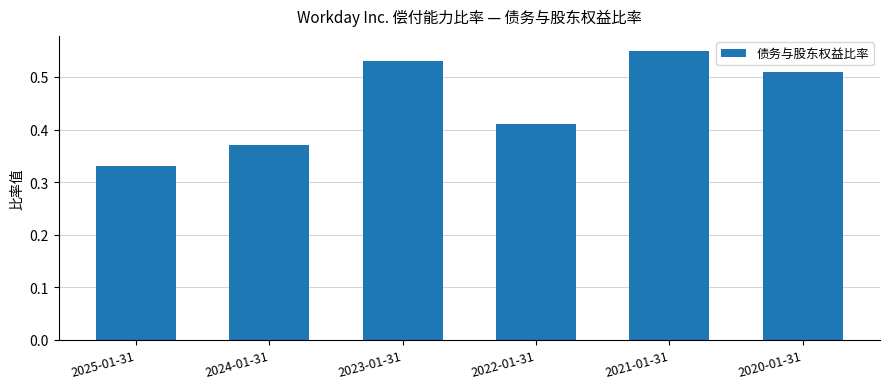

List the labels in order of value, smallest first.

2025-01-31, 2024-01-31, 2022-01-31, 2020-01-31, 2023-01-31, 2021-01-31